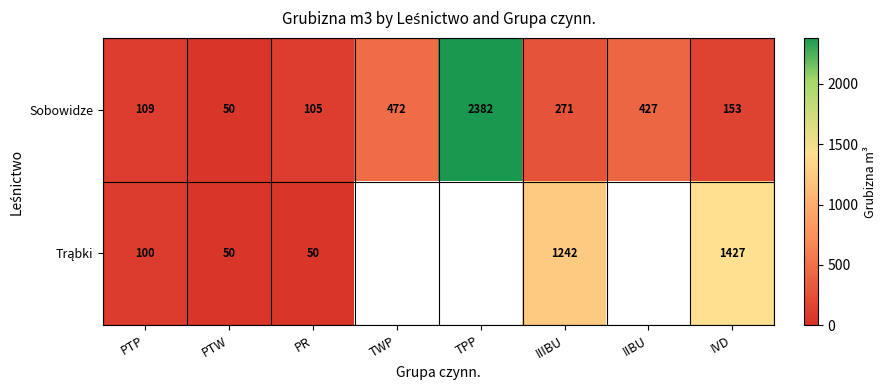

What is the spread (max minus min) of values at IIIBU?

971